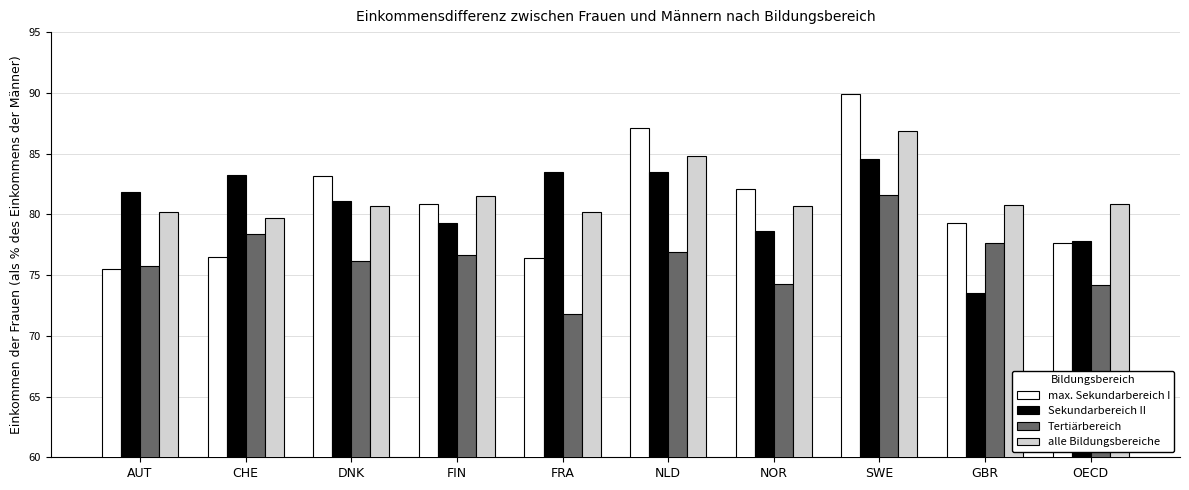

At how many categories does at least one series exceed 79?

10